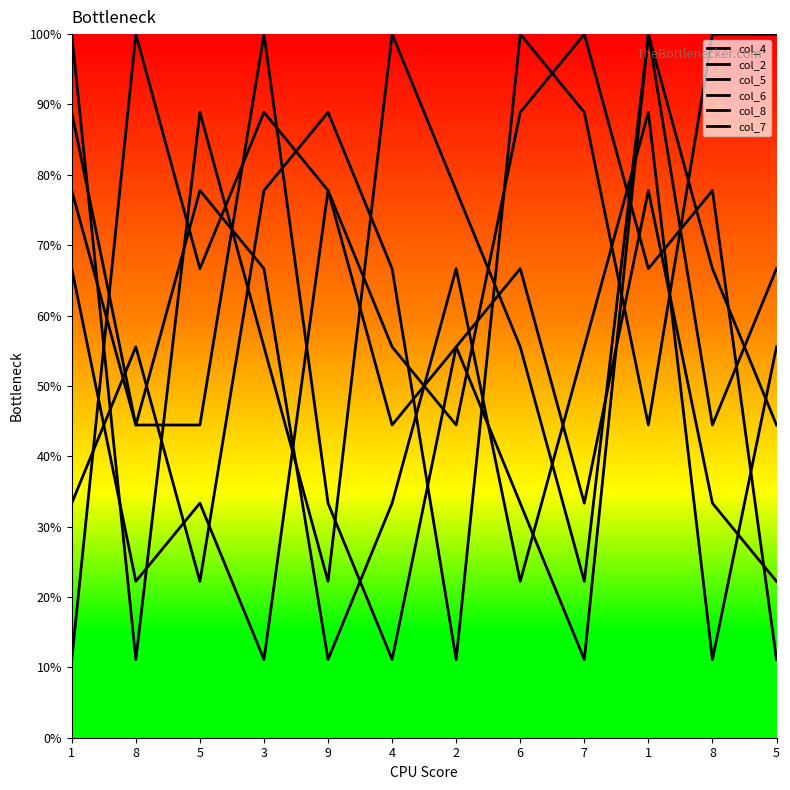

Which label corresponds to the smallest value in the chart?

8